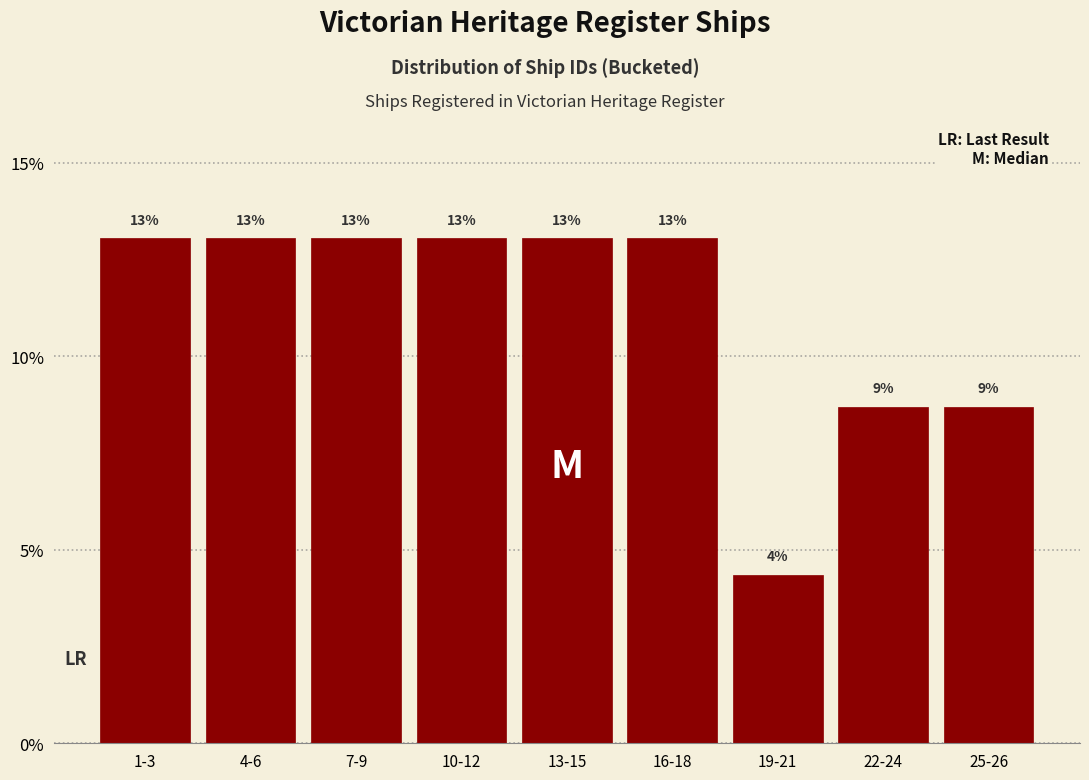

Does the chart contain any negative values?

No